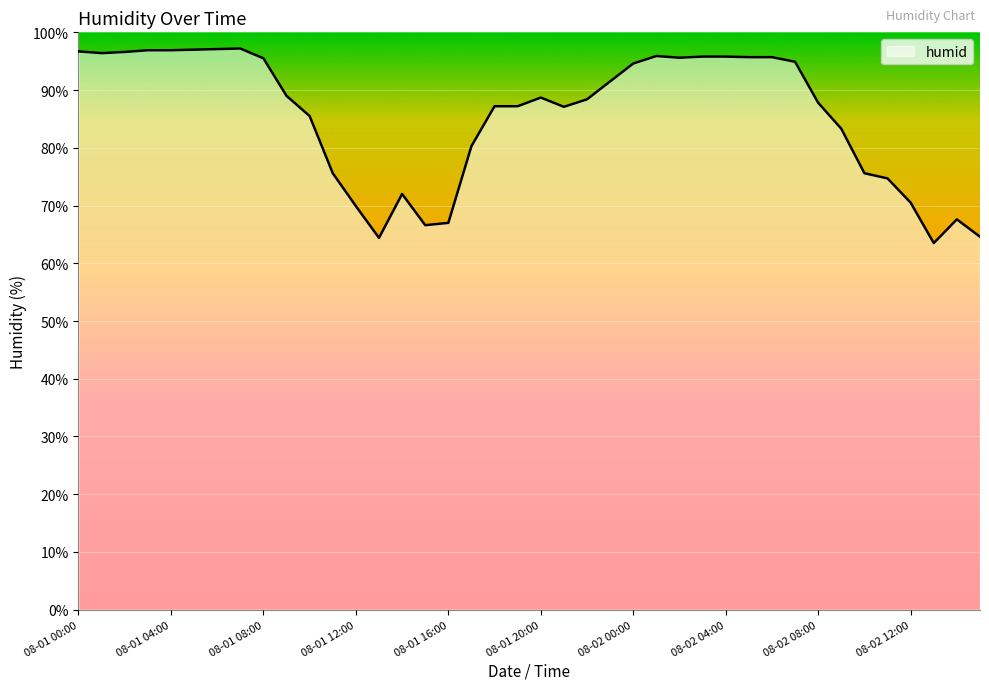

How many lines are shown in the chart?

1